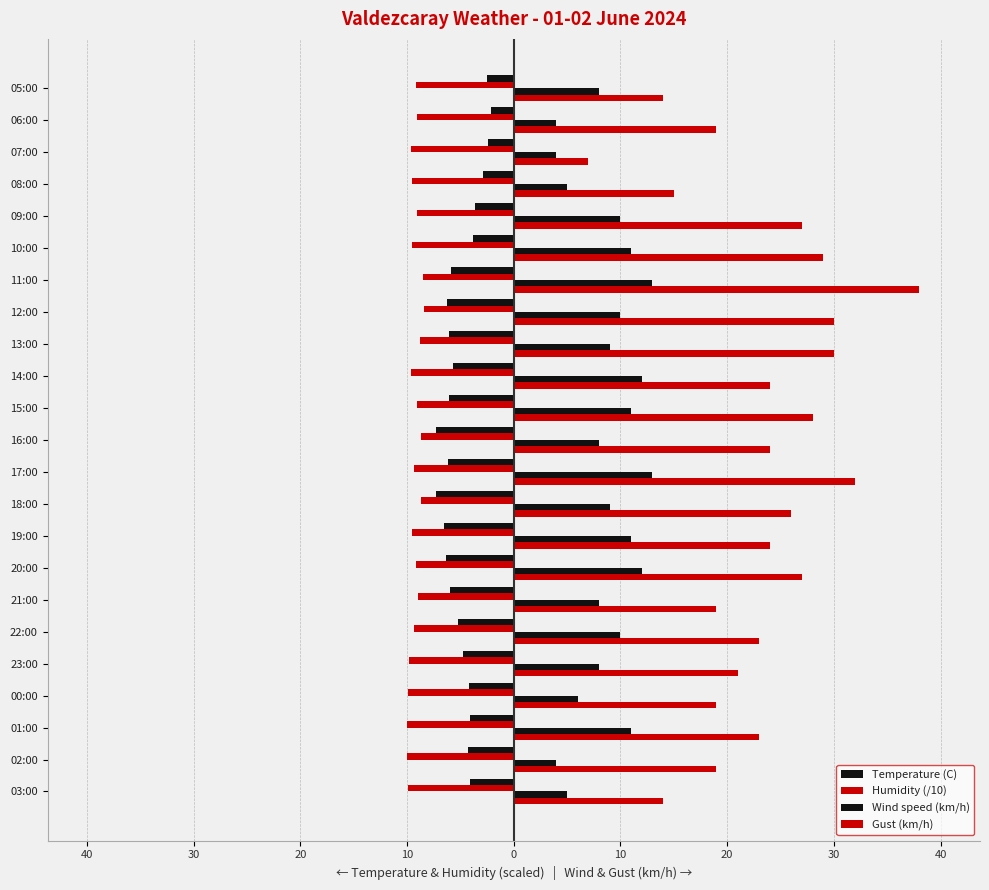

What is the lowest value of the Wind speed (km/h) series?

4.0